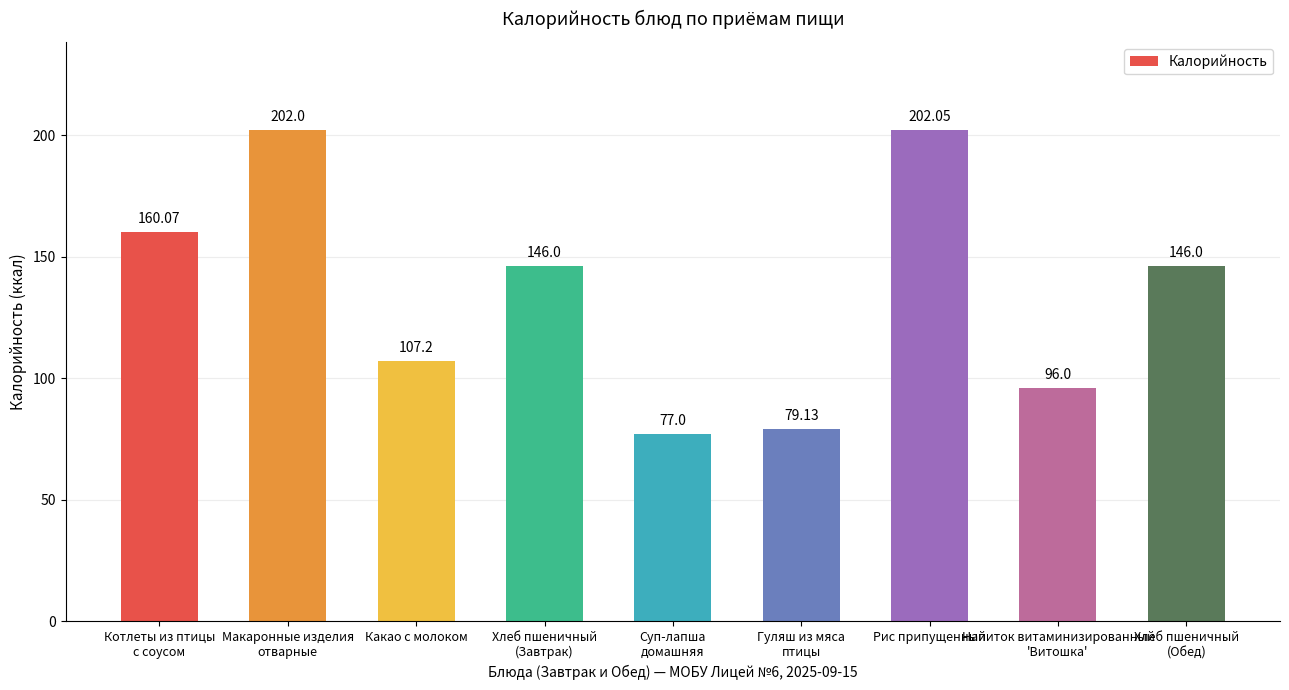

Reading left to right, extract all data points from this chart.

160.1	202.0	107.2	146.0	77.0	79.1	202.1	96.0	146.0